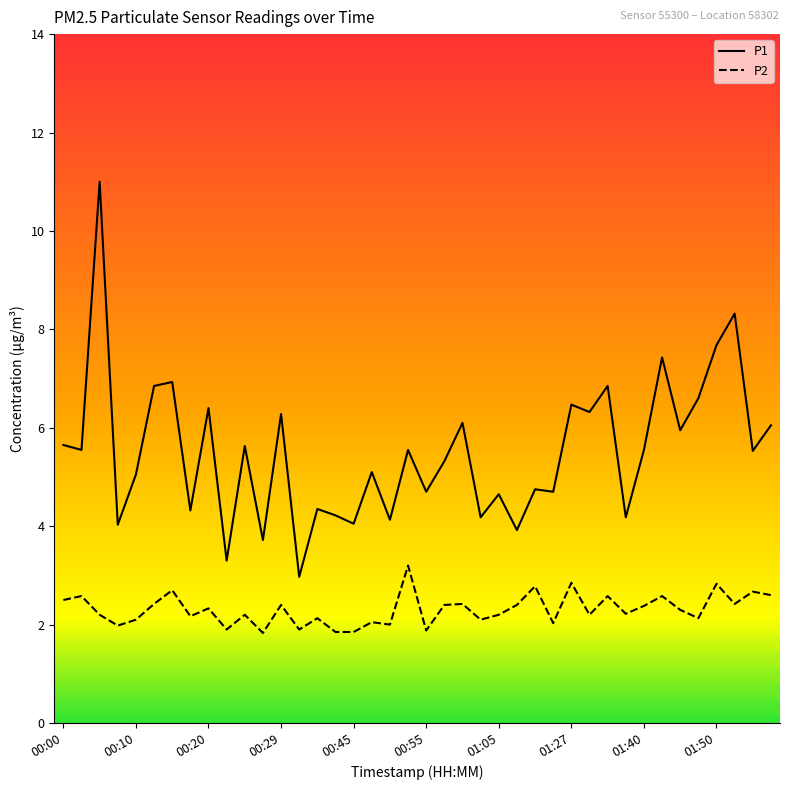

Which series has the largest total across all categories?

P1